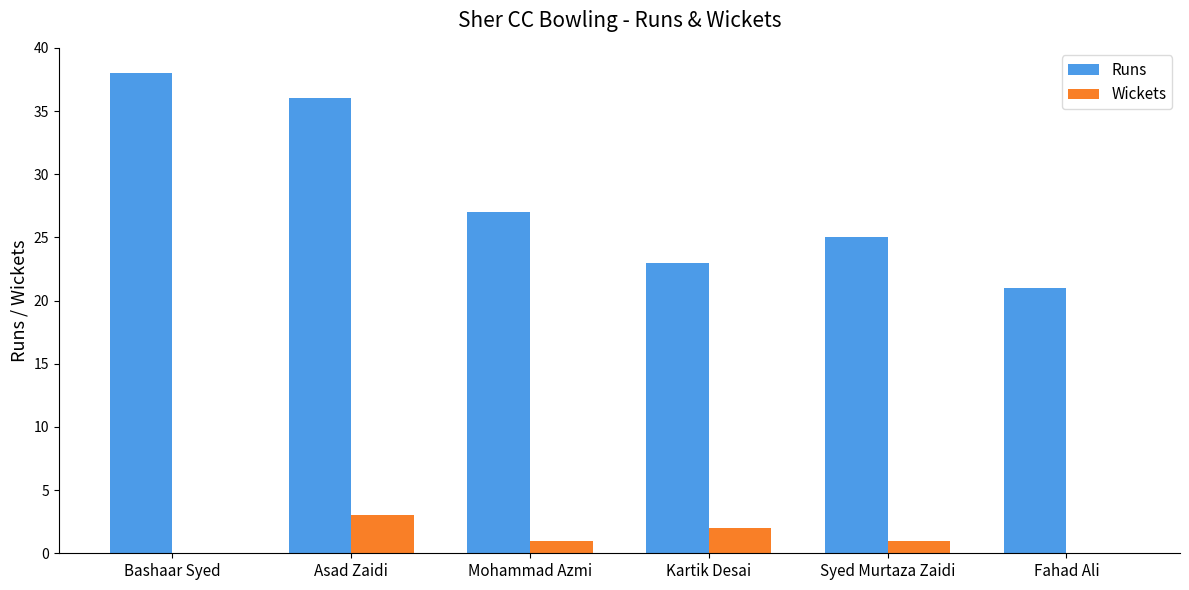

What is the sum of the Runs values at Mohammad Azmi and Asad Zaidi?

63